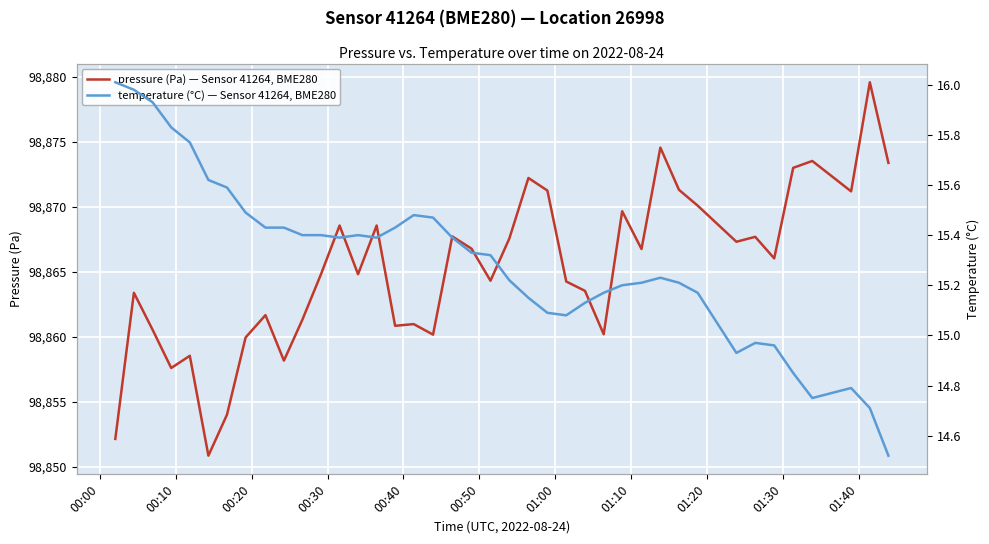

At how many categories does at least one series exceed 26475?

40